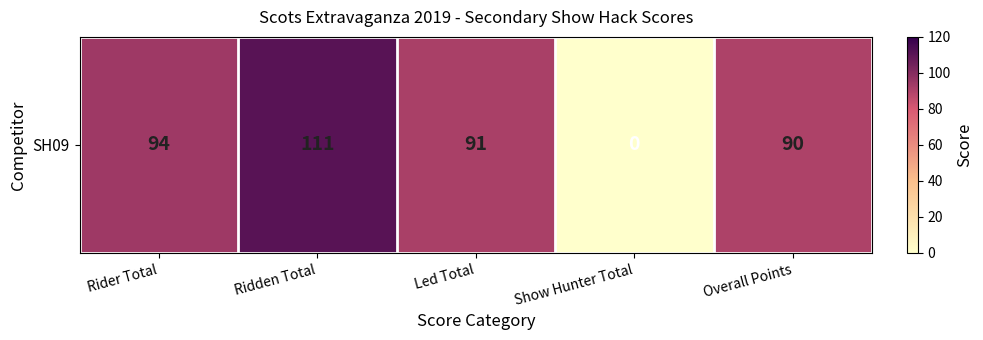

How many data points does each series have?

5